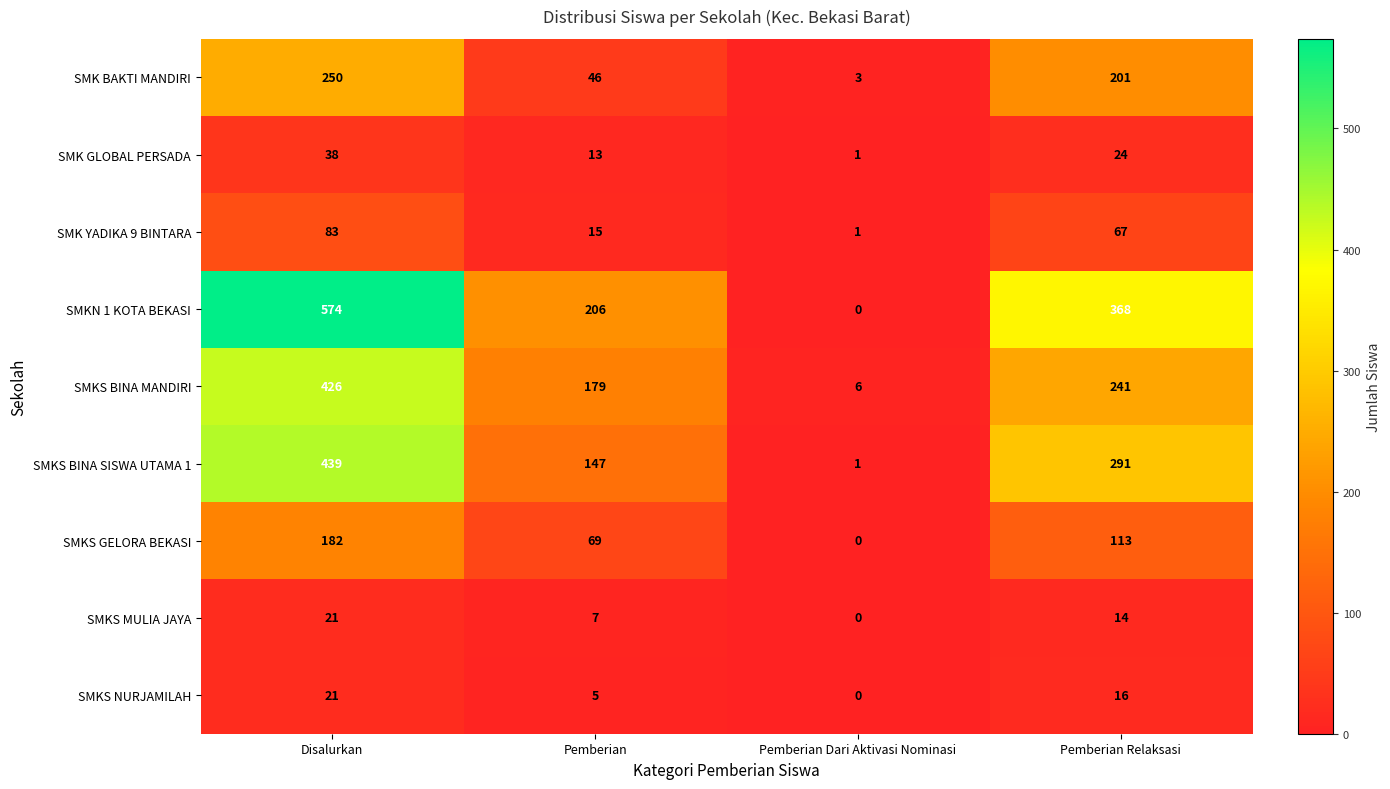

What is the difference between the second highest and second lowest values in the SMKS BINA MANDIRI series?

62